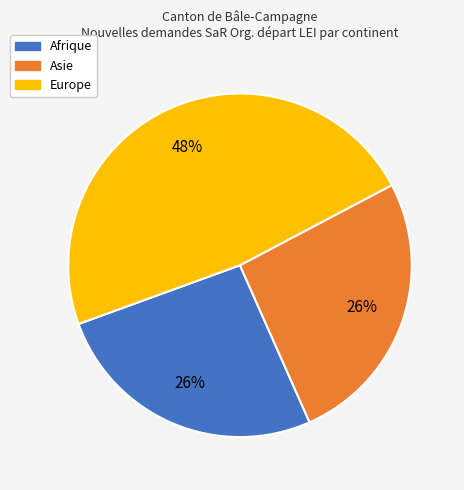

What percentage is the Europe slice, to the nearest percent?

48%